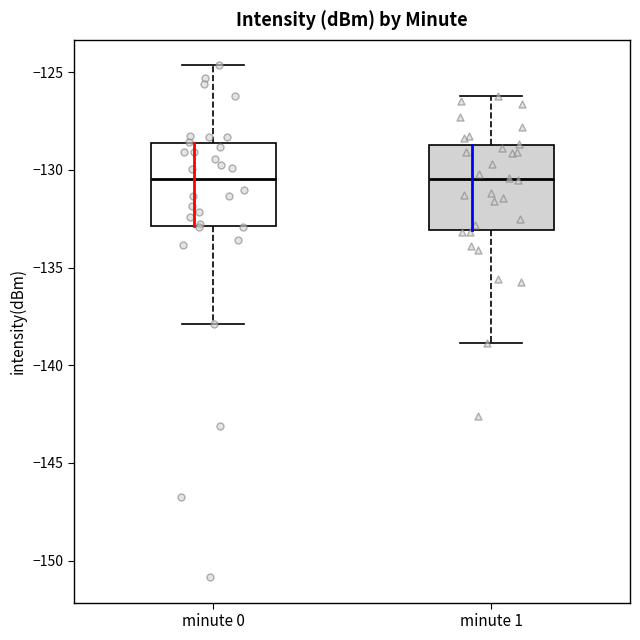

Reading left to right, read every box against the y-axis: the position of its median line, the range the box covers, and the ends of its whiskers. The values are not printed on the chart, so give them approximately, as read against the axis.

minute 0: median -130.5, box -133.0 to -128.5, whiskers -138.0 to -124.5
minute 1: median -130.5, box -133.0 to -128.5, whiskers -139.0 to -126.0